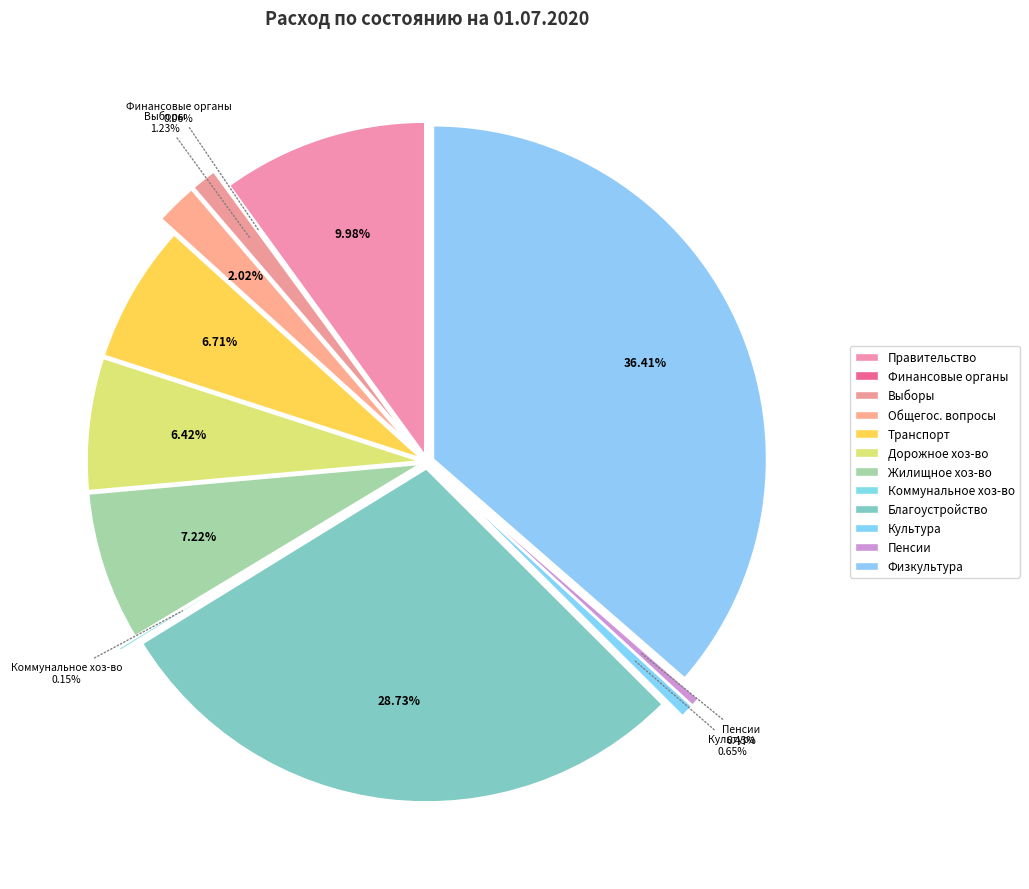

To the nearest percent, what is the average slice percentage?

8%